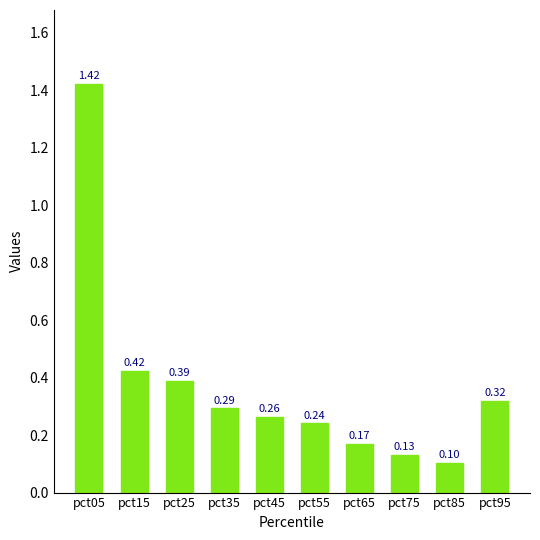

The value at pct75 is 0.1. True or false?

True